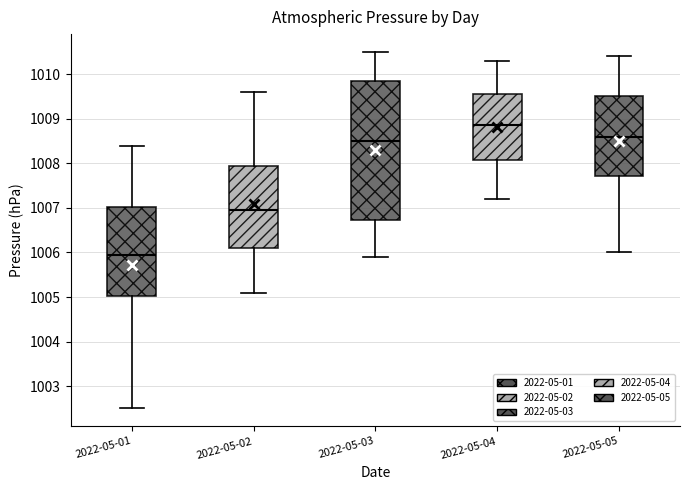

Where is the upper edge of the box for 2022-05-01 on the y-axis? The values are not printed on the chart, so give them approximately, as read against the axis.

1007.0